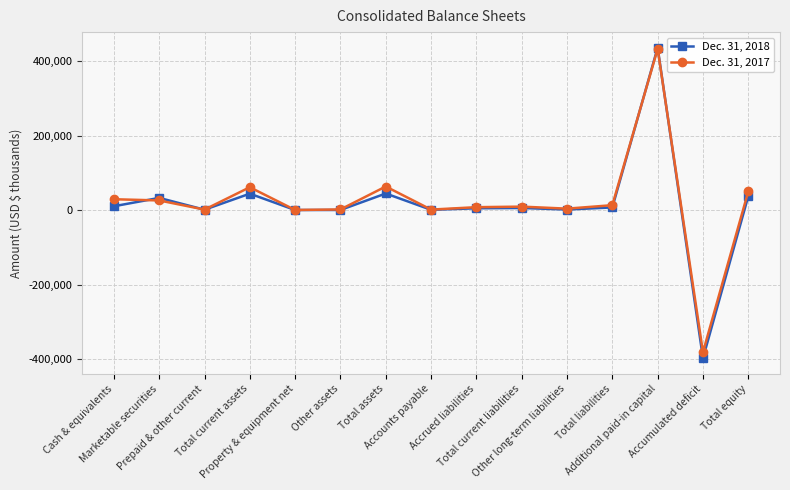

Rank the series at Total assets from highest to lowest value.

Dec. 31, 2017, Dec. 31, 2018